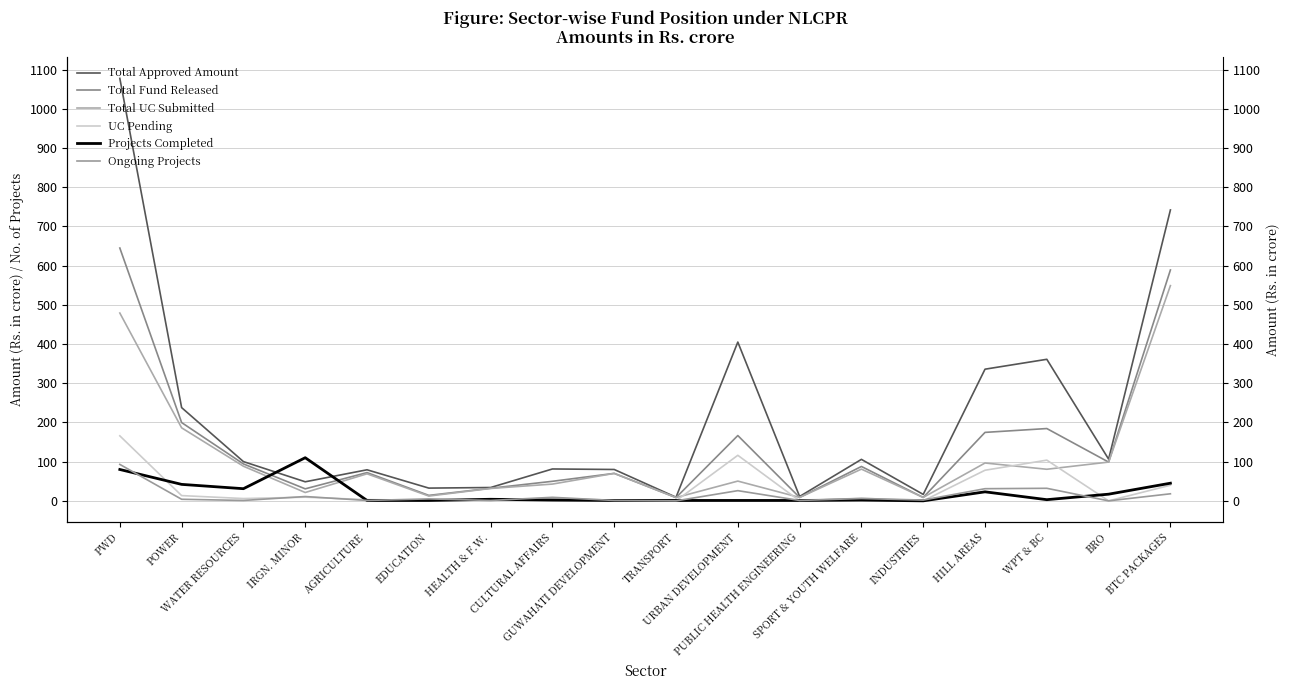

Which series has the largest range (max minus min)?

Total Approved Amount